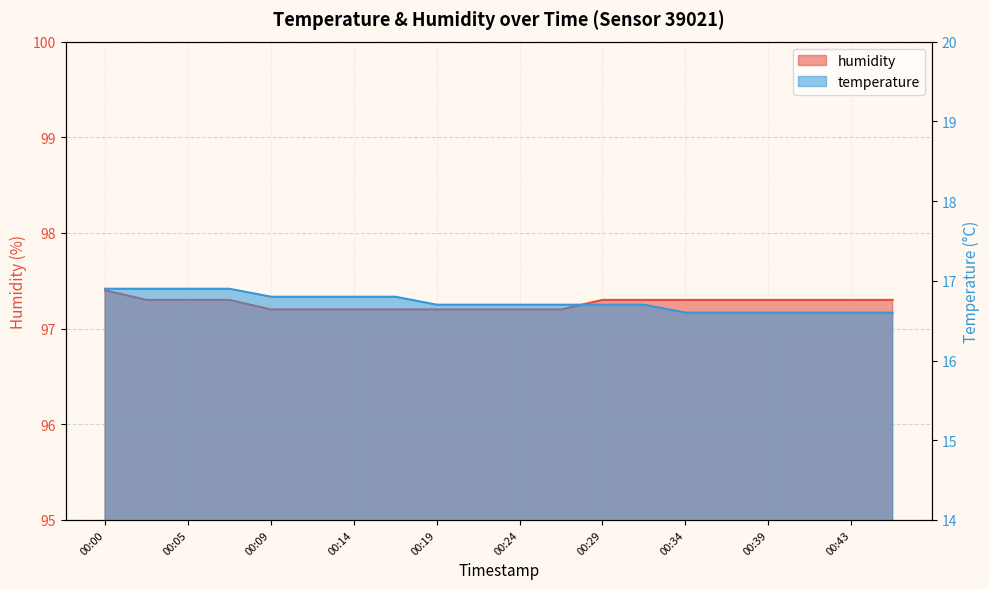

True or false: temperature and humidity cross at least once.

False